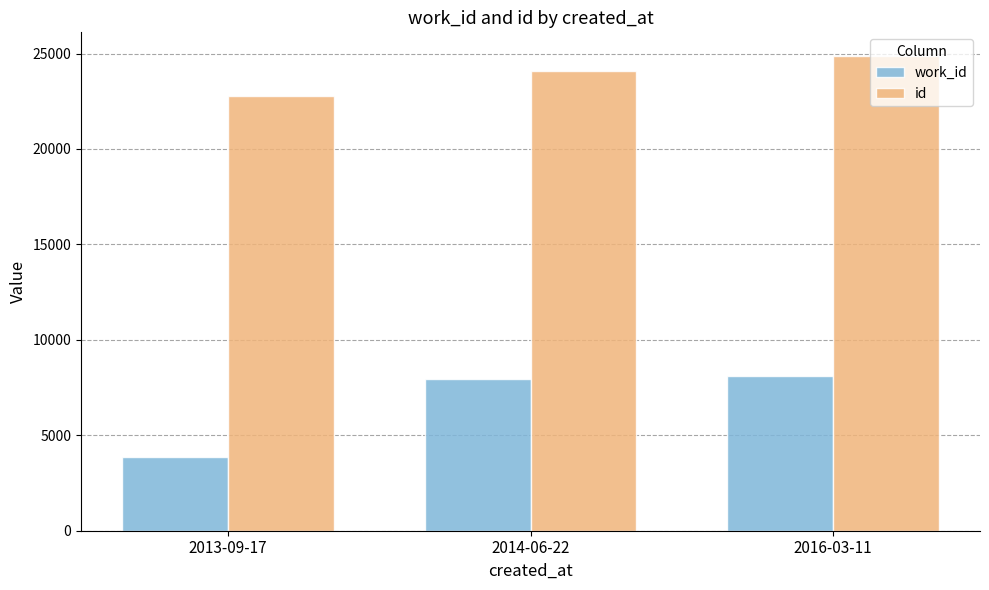

Reading left to right, what are all the values shown in this chart?

work_id: 3866	7945	8131
id: 22773	24086	24866